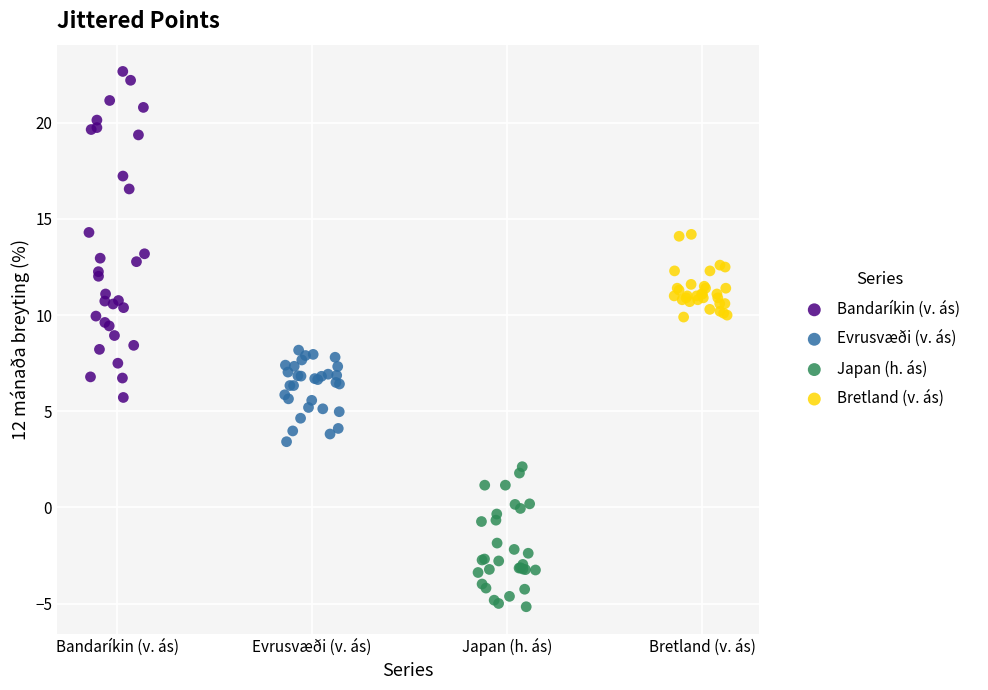

Which series contains the highest Y value?

Bandaríkin (v. ás)